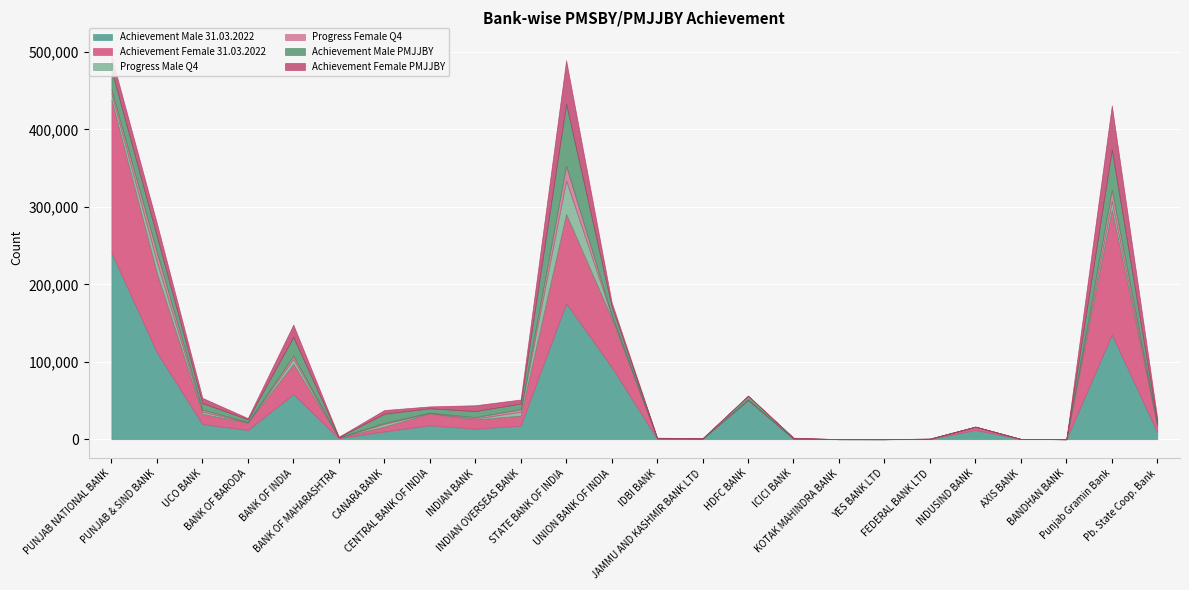

Reading left to right, transcribe all the data shown in this chart.

Achievement Male 31.03.2022: PUNJAB NATIONAL BANK=241208.5	PUNJAB & SIND BANK=112093.0	UCO BANK=19633.0	BANK OF BARODA=11986.0	BANK OF INDIA=58260.0	BANK OF MAHARASHTRA=1271.0	CANARA BANK=10043.4	CENTRAL BANK OF INDIA=18001.0	INDIAN BANK=13575.0	INDIAN OVERSEAS BANK=17579.0	STATE BANK OF INDIA=175698.0	UNION BANK OF INDIA=93329.0	IDBI BANK=766.0	JAMMU AND KASHMIR BANK LTD=515.0	HDFC BANK=50187.0	ICICI BANK=319.0	KOTAK MAHINDRA BANK=28.0	YES BANK LTD=6.0	FEDERAL BANK LTD=199.3	INDUSIND BANK=11964.0	AXIS BANK=217.5	BANDHAN BANK=0.0	Punjab Gramin Bank=135262.0	Pb. State Coop. Bank=9150.0
Achievement Female 31.03.2022: PUNJAB NATIONAL BANK=197428.0	PUNJAB & SIND BANK=102343.0	UCO BANK=12990.0	BANK OF BARODA=9282.0	BANK OF INDIA=38841.0	BANK OF MAHARASHTRA=862.0	CANARA BANK=6199.9	CENTRAL BANK OF INDIA=15214.2	INDIAN BANK=11834.0	INDIAN OVERSEAS BANK=12826.0	STATE BANK OF INDIA=115053.0	UNION BANK OF INDIA=62945.0	IDBI BANK=404.0	JAMMU AND KASHMIR BANK LTD=261.0	HDFC BANK=694.0	ICICI BANK=353.0	KOTAK MAHINDRA BANK=9.0	YES BANK LTD=8.0	FEDERAL BANK LTD=183.4	INDUSIND BANK=3971.0	AXIS BANK=68.5	BANDHAN BANK=0.0	Punjab Gramin Bank=160719.0	Pb. State Coop. Bank=7813.0
Progress Male Q4: PUNJAB NATIONAL BANK=7833.2	PUNJAB & SIND BANK=14443.0	UCO BANK=3044.0	BANK OF BARODA=549.0	BANK OF INDIA=6555.0	BANK OF MAHARASHTRA=86.0	CANARA BANK=3482.1	CENTRAL BANK OF INDIA=634.0	INDIAN BANK=1264.0	INDIAN OVERSEAS BANK=5034.0	STATE BANK OF INDIA=43395.0	UNION BANK OF INDIA=3185.0	IDBI BANK=97.0	JAMMU AND KASHMIR BANK LTD=87.0	HDFC BANK=214.0	ICICI BANK=264.0	KOTAK MAHINDRA BANK=0.0	YES BANK LTD=0.0	FEDERAL BANK LTD=110.2	INDUSIND BANK=73.0	AXIS BANK=5.0	BANDHAN BANK=0.0	Punjab Gramin Bank=11725.0	Pb. State Coop. Bank=476.0
Progress Female Q4: PUNJAB NATIONAL BANK=5621.8	PUNJAB & SIND BANK=12647.0	UCO BANK=2581.0	BANK OF BARODA=397.0	BANK OF INDIA=4367.0	BANK OF MAHARASHTRA=62.0	CANARA BANK=1438.8	CENTRAL BANK OF INDIA=383.0	INDIAN BANK=1894.0	INDIAN OVERSEAS BANK=3362.0	STATE BANK OF INDIA=18981.0	UNION BANK OF INDIA=1528.0	IDBI BANK=35.2	JAMMU AND KASHMIR BANK LTD=40.0	HDFC BANK=214.0	ICICI BANK=104.0	KOTAK MAHINDRA BANK=0.0	YES BANK LTD=0.0	FEDERAL BANK LTD=44.1	INDUSIND BANK=57.0	AXIS BANK=0.0	BANDHAN BANK=0.0	Punjab Gramin Bank=14405.0	Pb. State Coop. Bank=1835.0
Achievement Male PMJJBY: PUNJAB NATIONAL BANK=25281.7	PUNJAB & SIND BANK=20520.0	UCO BANK=8438.0	BANK OF BARODA=3428.0	BANK OF INDIA=23990.0	BANK OF MAHARASHTRA=499.0	CANARA BANK=11776.8	CENTRAL BANK OF INDIA=5772.2	INDIAN BANK=7733.0	INDIAN OVERSEAS BANK=7235.0	STATE BANK OF INDIA=79873.0	UNION BANK OF INDIA=10781.0	IDBI BANK=469.0	JAMMU AND KASHMIR BANK LTD=245.0	HDFC BANK=4827.0	ICICI BANK=719.0	KOTAK MAHINDRA BANK=34.0	YES BANK LTD=4.0	FEDERAL BANK LTD=226.2	INDUSIND BANK=204.0	AXIS BANK=47.0	BANDHAN BANK=0.0	Punjab Gramin Bank=51846.0	Pb. State Coop. Bank=1843.0
Achievement Female PMJJBY: PUNJAB NATIONAL BANK=17440.3	PUNJAB & SIND BANK=16798.0	UCO BANK=6753.0	BANK OF BARODA=1651.0	BANK OF INDIA=15987.0	BANK OF MAHARASHTRA=379.0	CANARA BANK=4759.4	CENTRAL BANK OF INDIA=2408.8	INDIAN BANK=7586.0	INDIAN OVERSEAS BANK=5280.0	STATE BANK OF INDIA=56448.0	UNION BANK OF INDIA=5396.0	IDBI BANK=252.2	JAMMU AND KASHMIR BANK LTD=123.0	HDFC BANK=281.0	ICICI BANK=210.0	KOTAK MAHINDRA BANK=10.0	YES BANK LTD=7.0	FEDERAL BANK LTD=106.1	INDUSIND BANK=139.0	AXIS BANK=6.0	BANDHAN BANK=0.0	Punjab Gramin Bank=57063.0	Pb. State Coop. Bank=5843.0